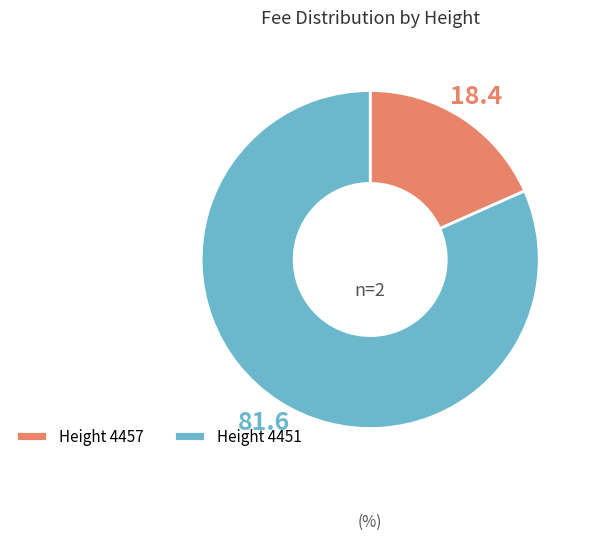

Which has a higher value, Height 4457 or Height 4451?

Height 4451